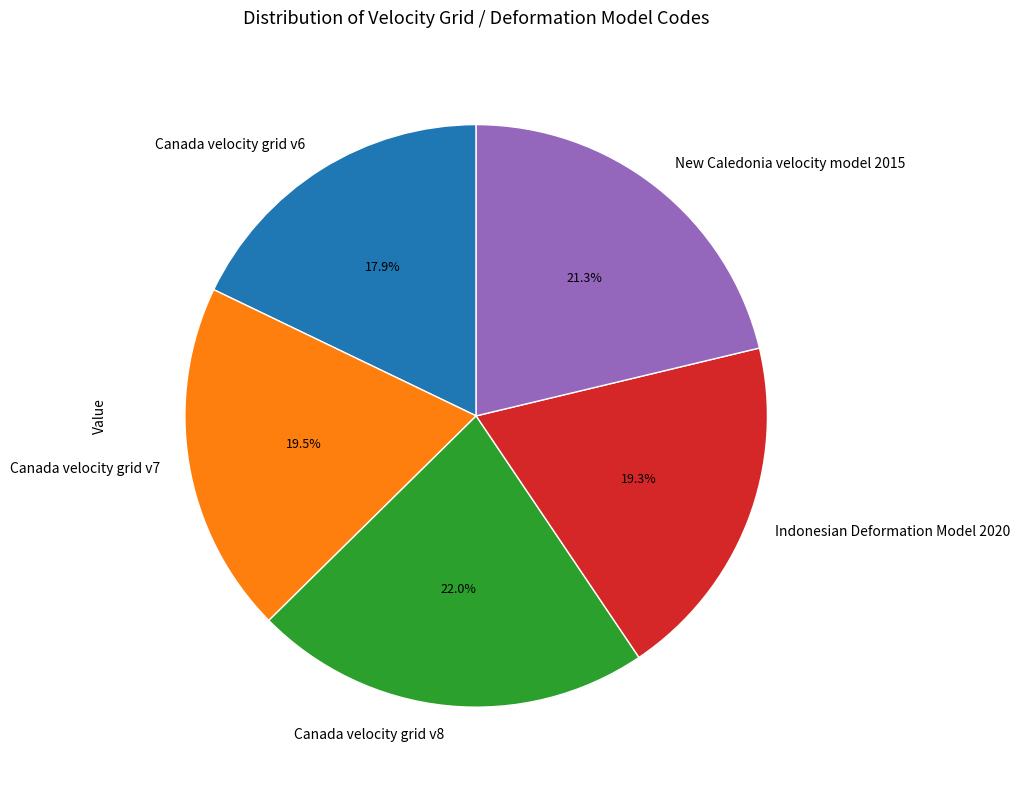

Which has a higher value, Canada velocity grid v7 or Canada velocity grid v8?

Canada velocity grid v8